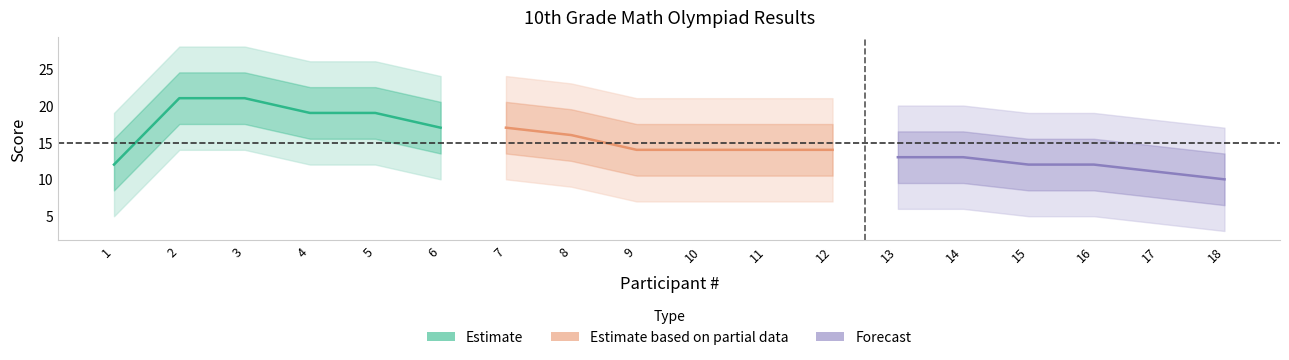

What is the value of the Forecast point at the 5th from the left?

11